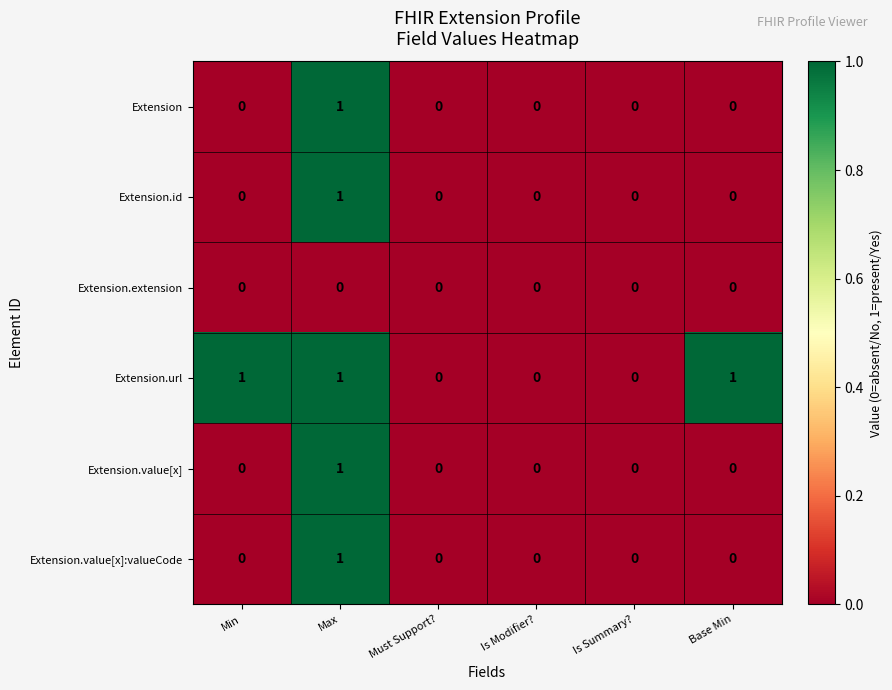

Count the Extension.id values in the range 0 to 1.

6